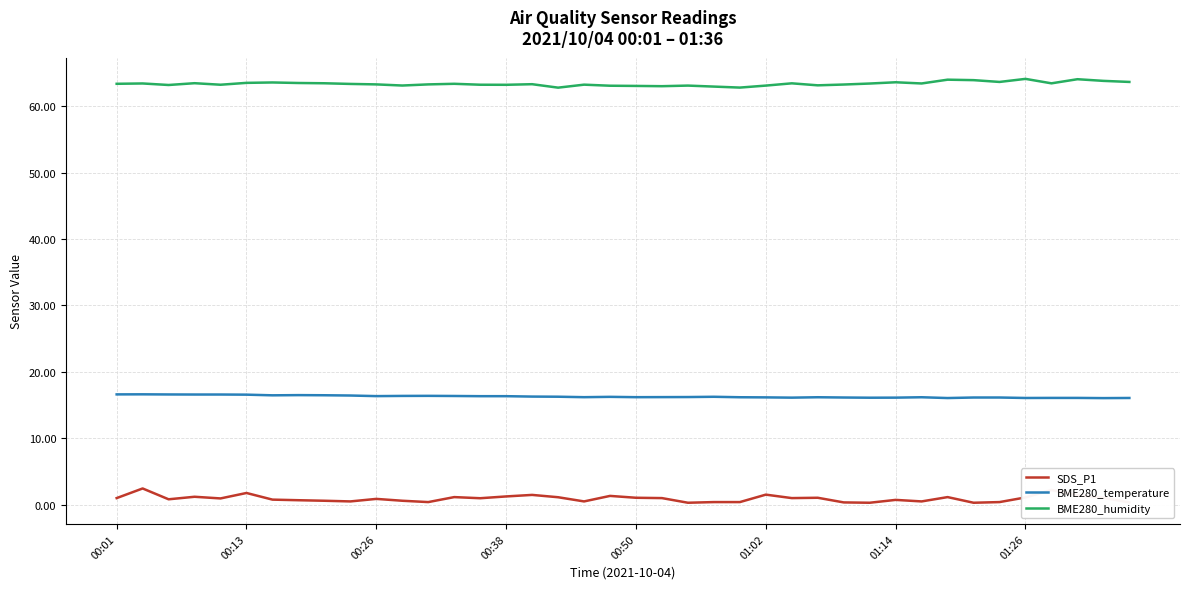

True or false: BME280_humidity and SDS_P1 cross at least once.

False